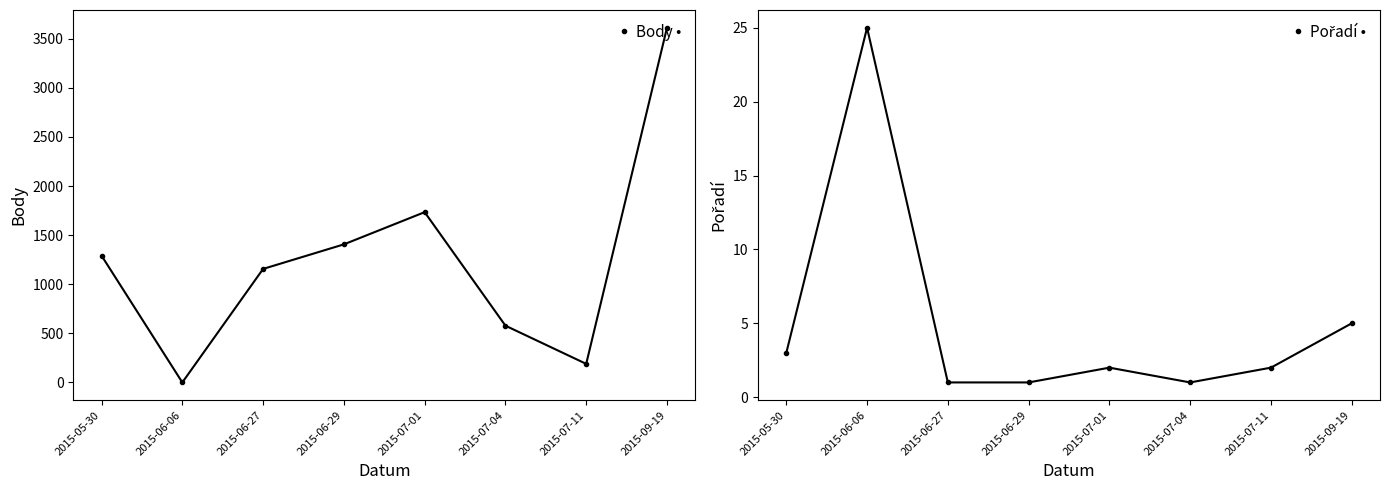

Reading left to right, transcribe all the data shown in this chart.

Body: 1291	0	1156	1406	1734	578	189	3612
Pořadí: 3	25	1	1	2	1	2	5